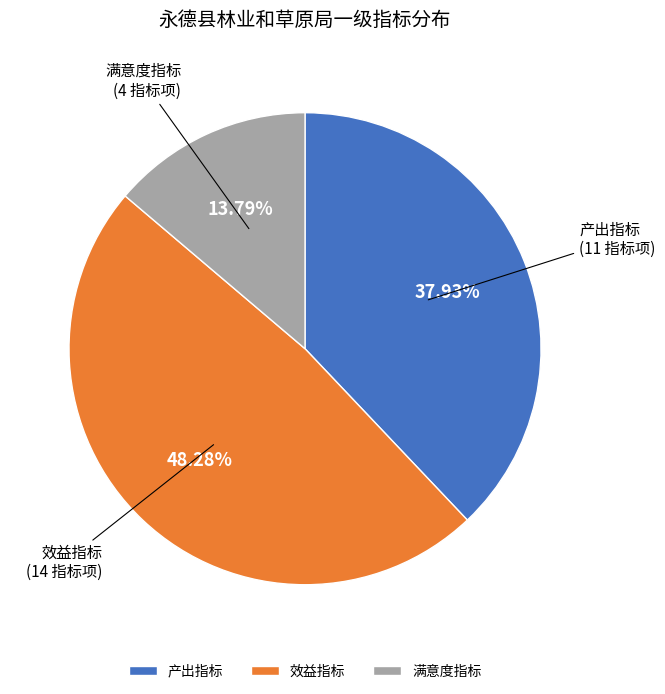

Which has a higher value, 产出指标 or 满意度指标?

产出指标